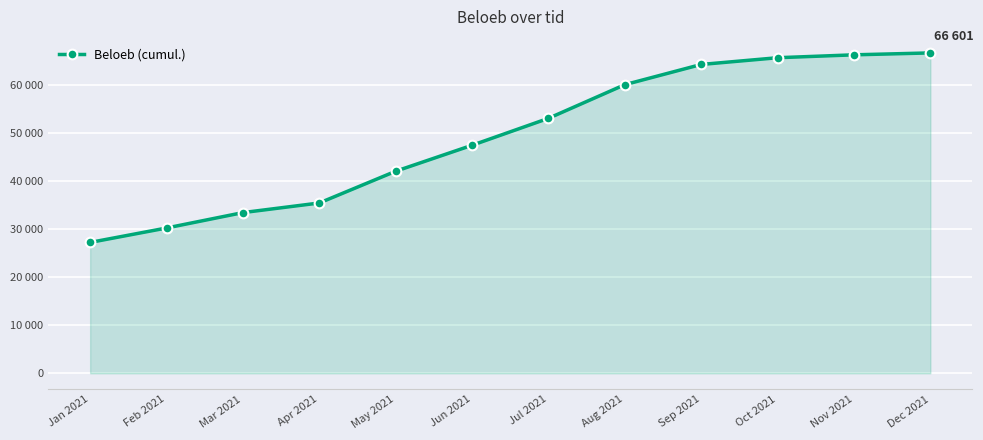

The chart shows a value of 52196 at Mar 2021. True or false?

False